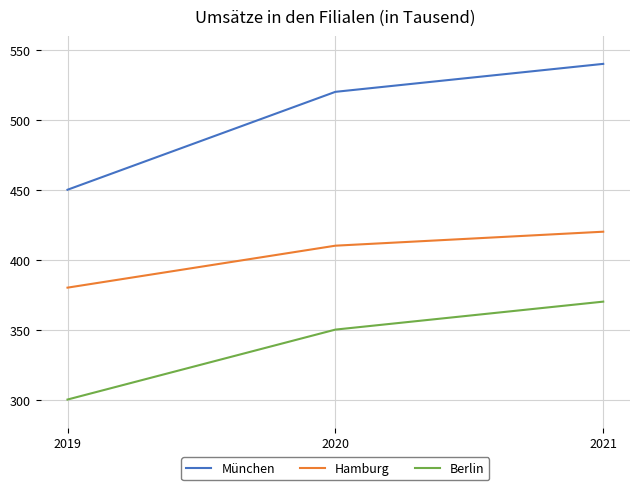

The Berlin series shows 370 at 2021. True or false?

True